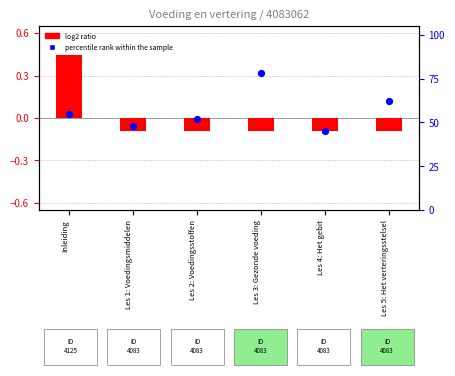

Is the value of log2 ratio at Inleiding greater than the value of percentile rank within the sample at Inleiding?

No